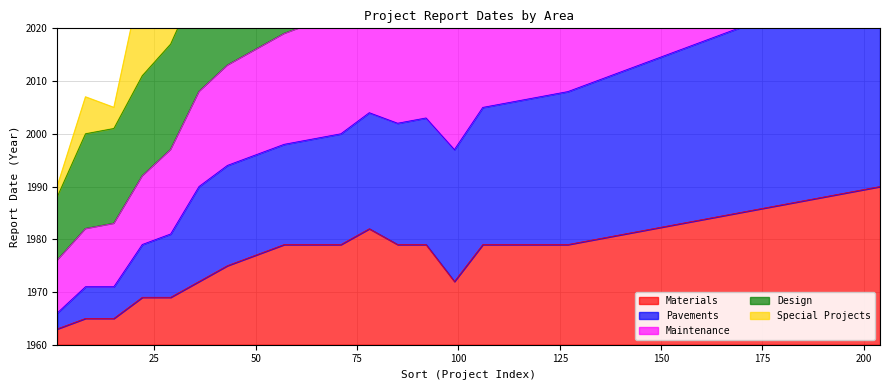

List the series in order of their overall mean, lowest first.

Materials, Special Projects, Design, Maintenance, Pavements